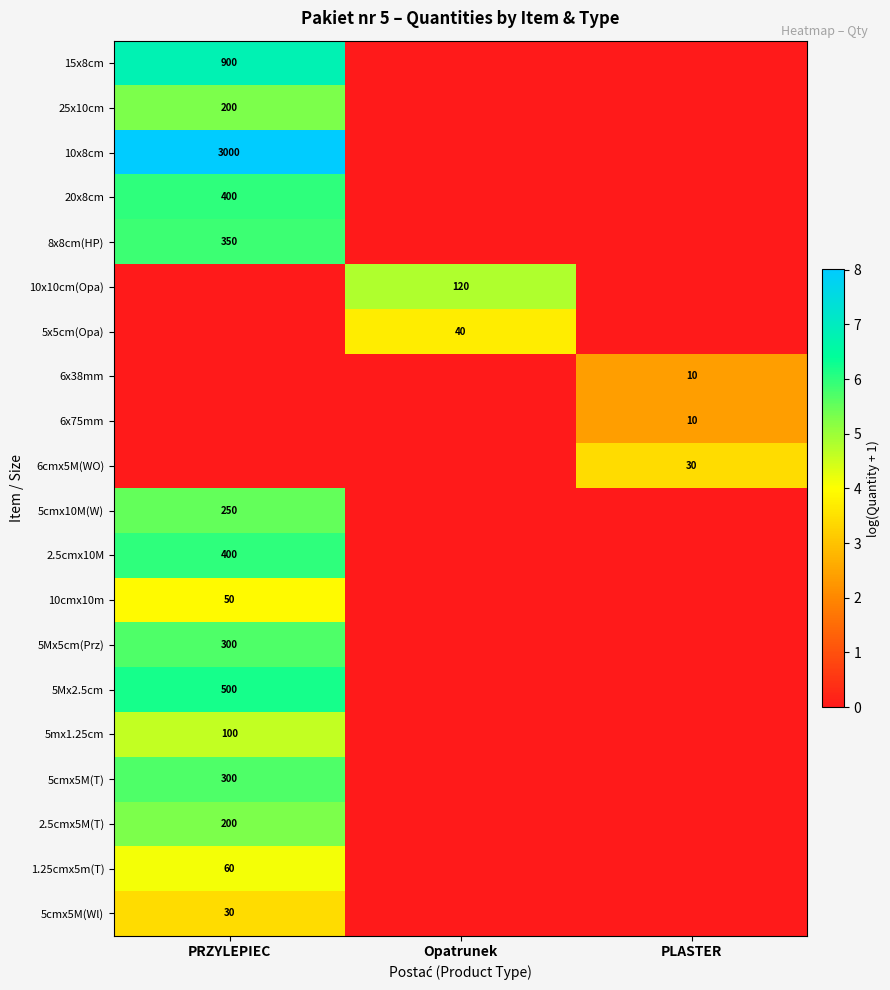

What is the total value across all series at PLASTER?

8.2